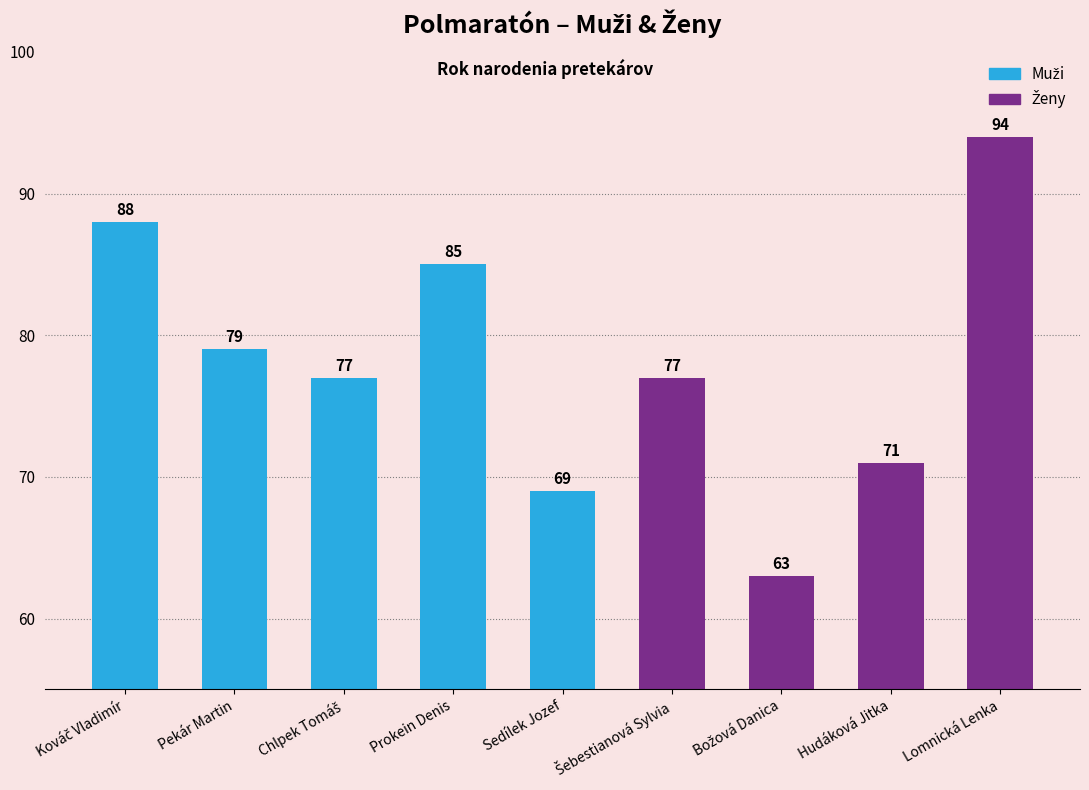

What is the value of the 9th bar from the left?

94